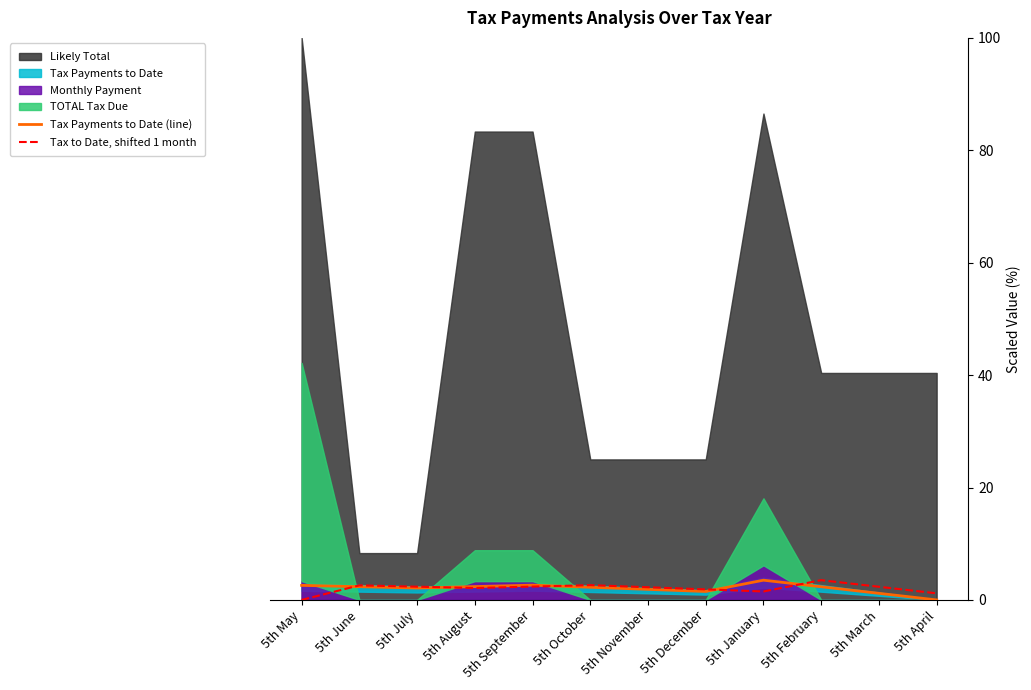

Between 5th September and 5th May, which is larger?

5th September